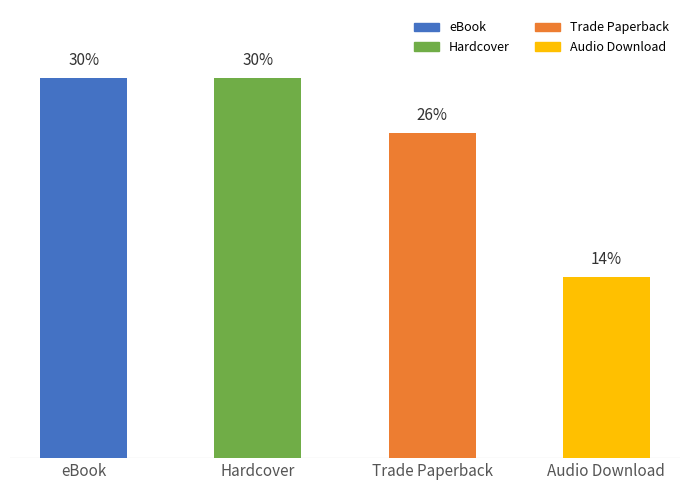

Rank the categories by value from highest to lowest.

eBook, Hardcover, Trade Paperback, Audio Download